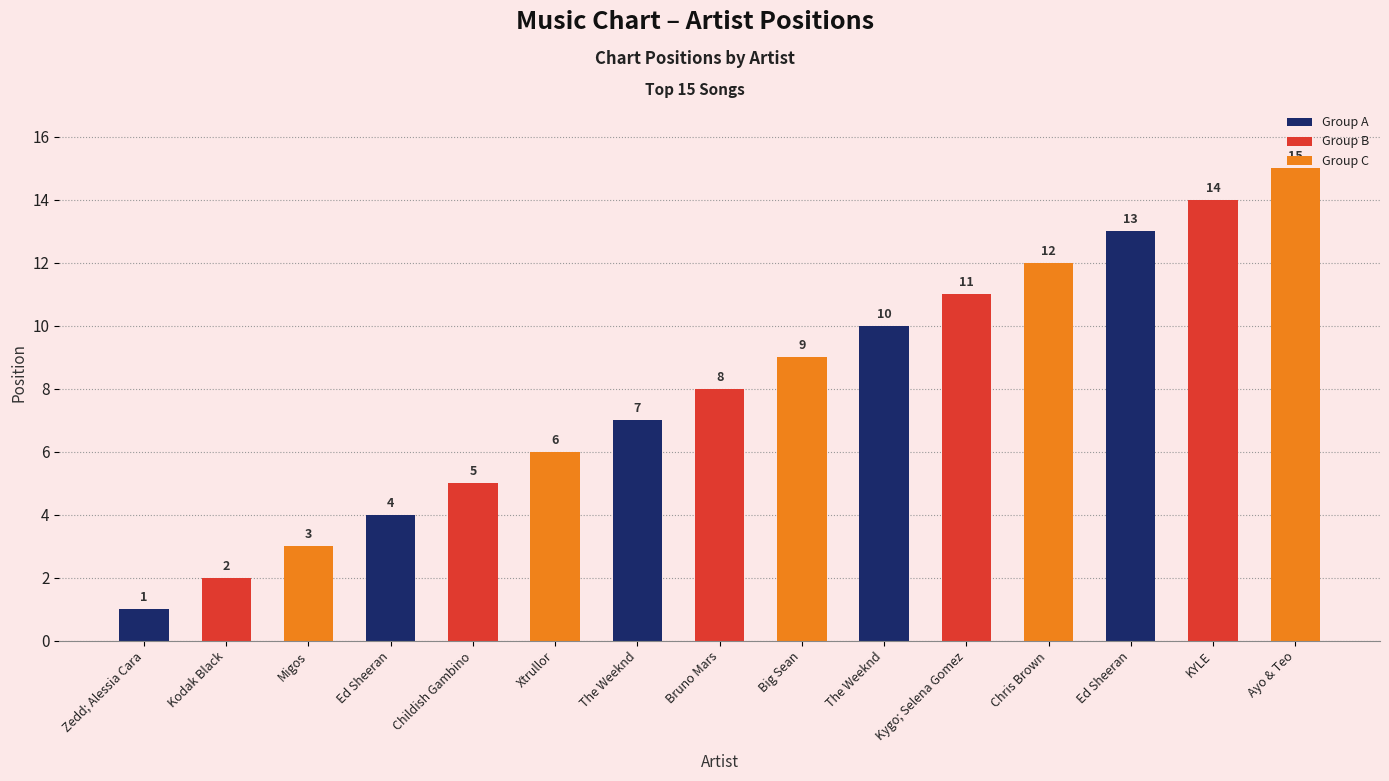

How many bars are there in total?

15